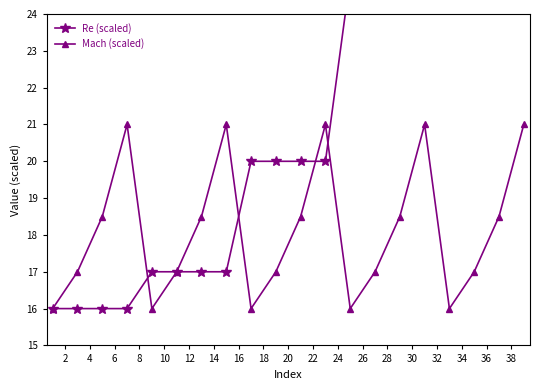

What is the value of the Mach (scaled) point at the 19th from the left?

18.5